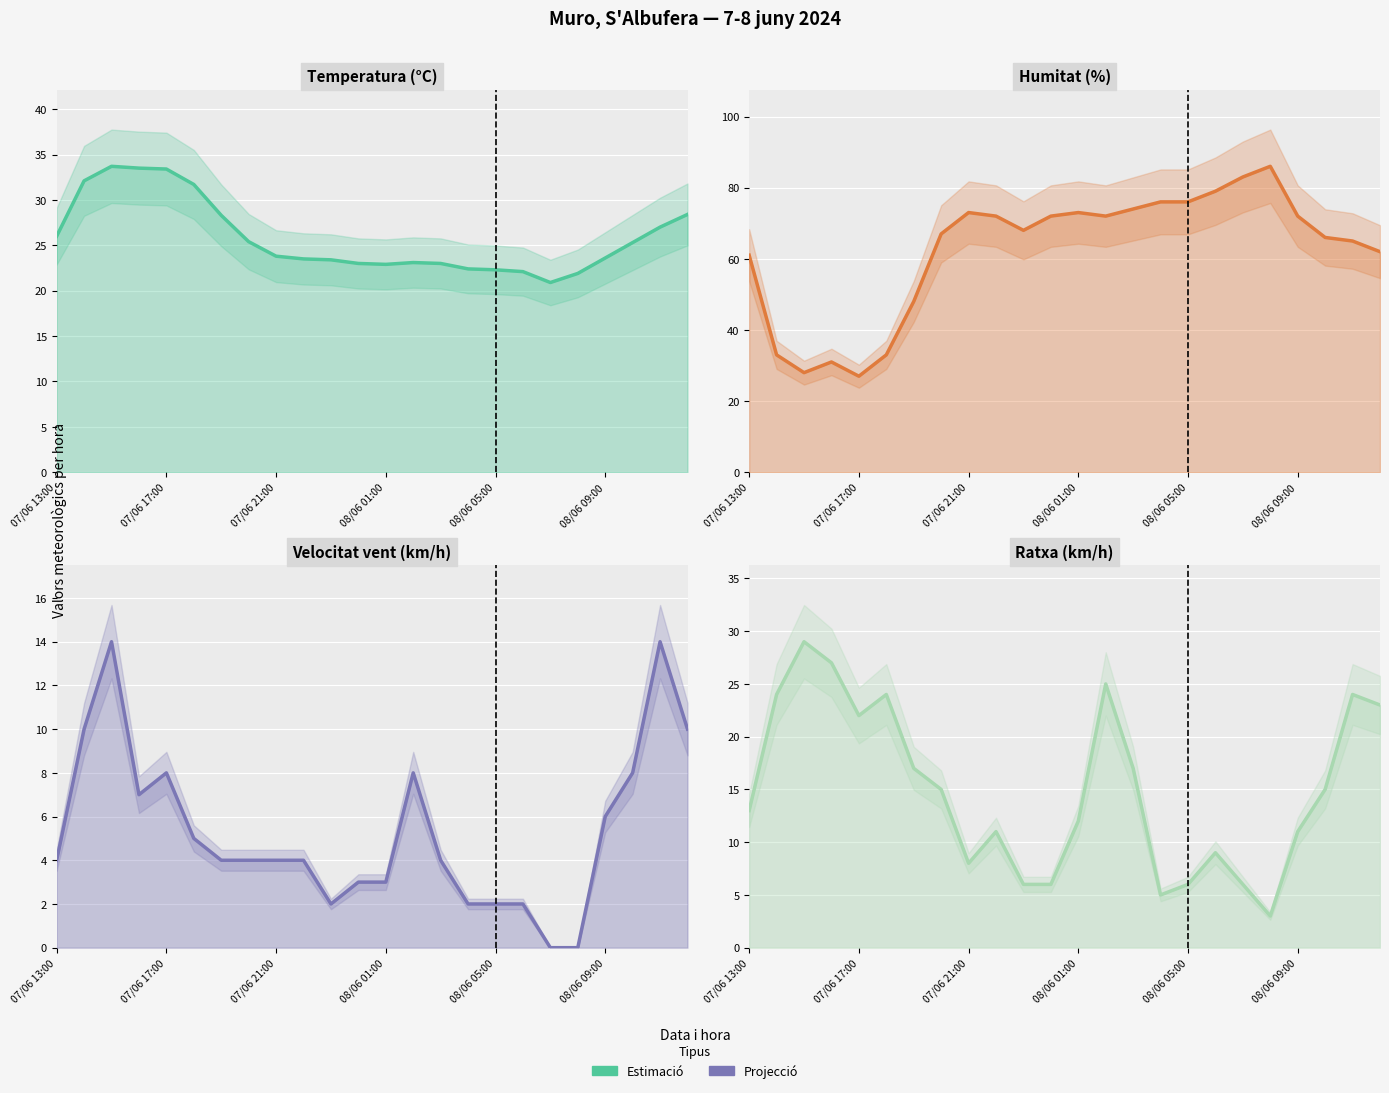

True or false: Humitat (%) and Velocitat vent (km/h) cross at least once.

False